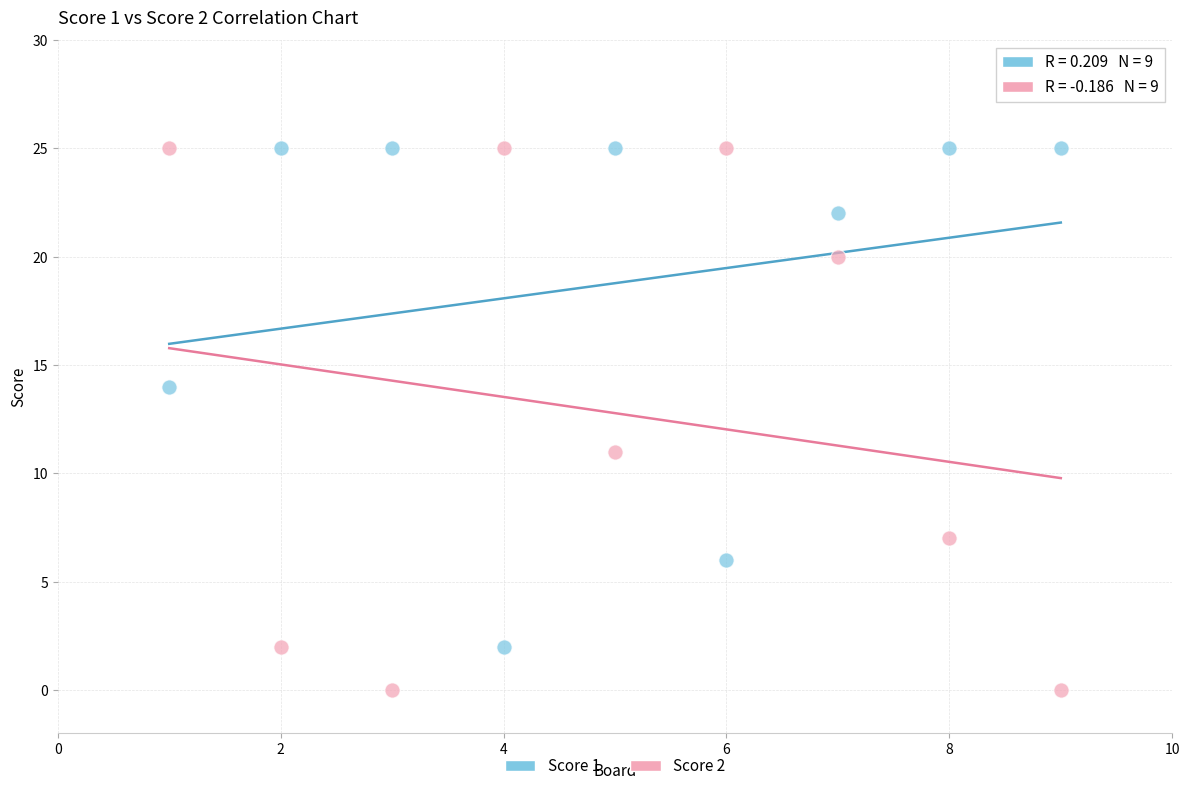

What are all the series names shown in the legend?

Score 1, Score 2